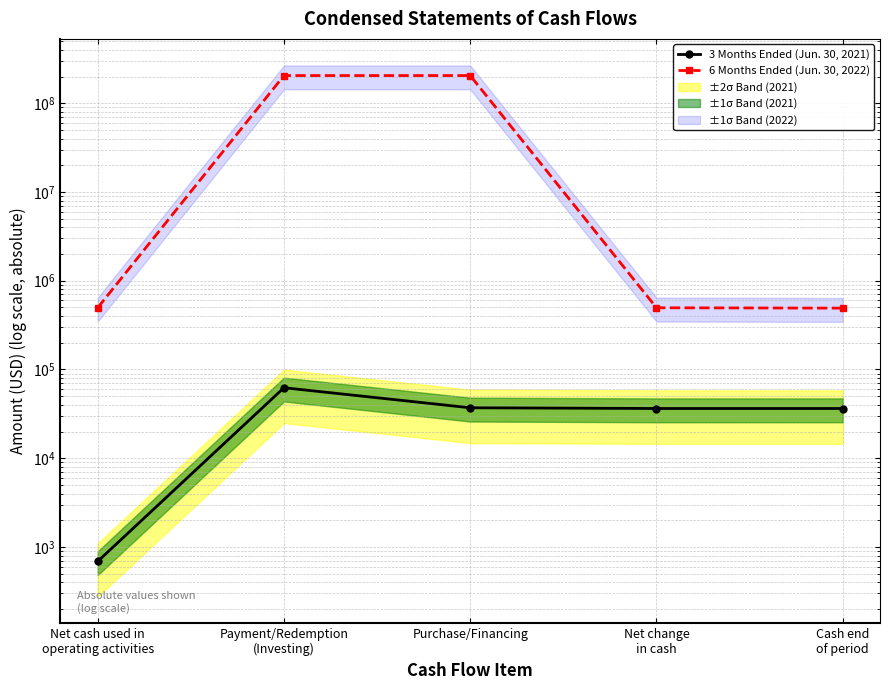

What is the difference between the second highest and minimum values in the 6 Months Ended (Jun. 30, 2022) series?

204611728